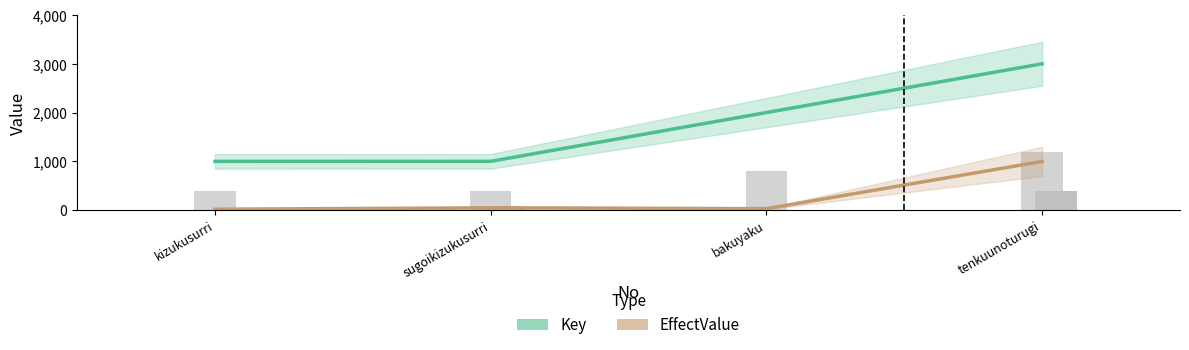

Which series has the largest range (max minus min)?

Key